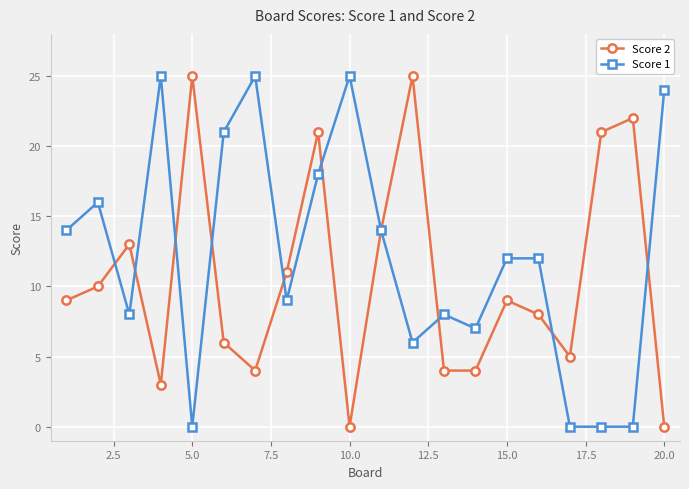

How many interior local peaks does the Score 2 series have?

6